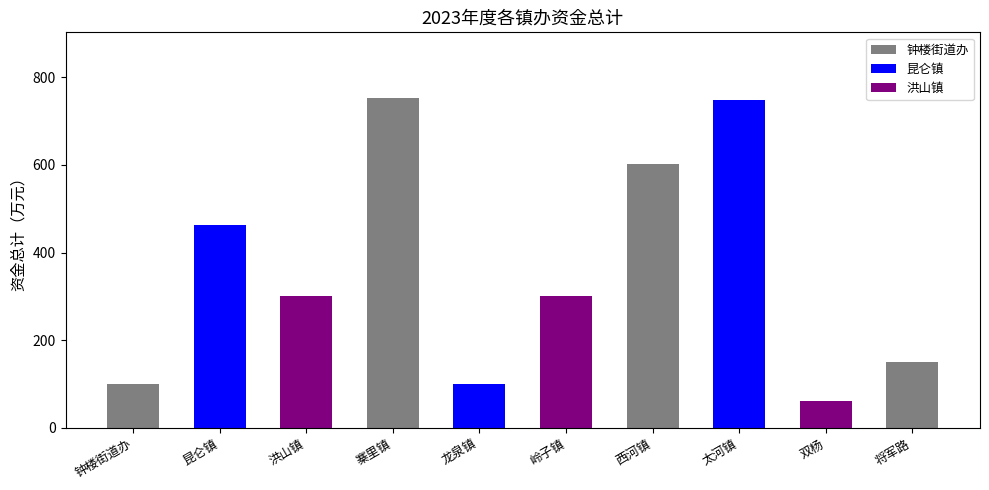

Reading left to right, transcribe all the data shown in this chart.

100.3	462.3	300.9	752.2	100.3	300.9	601.7	747.2	60.2	150.5